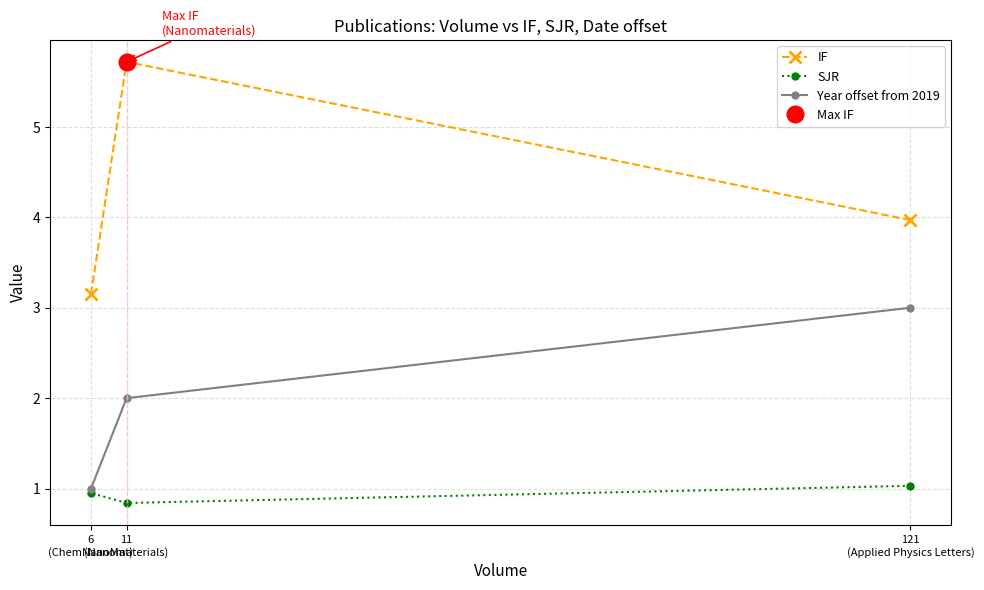

Is the value of SJR at 6
(ChemNanoMat) greater than the value of IF at 6
(ChemNanoMat)?

No